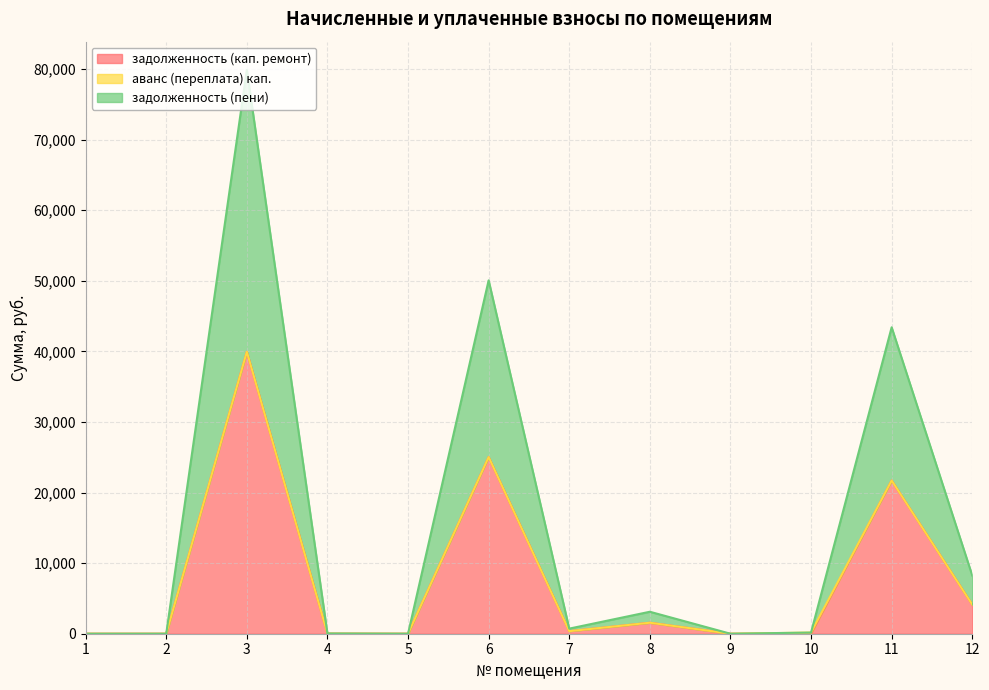

Which category has the lowest value across all series?

1